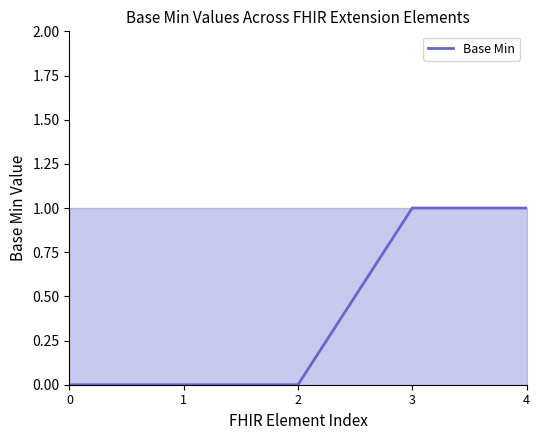

The chart shows a value of -1 at 2. True or false?

False